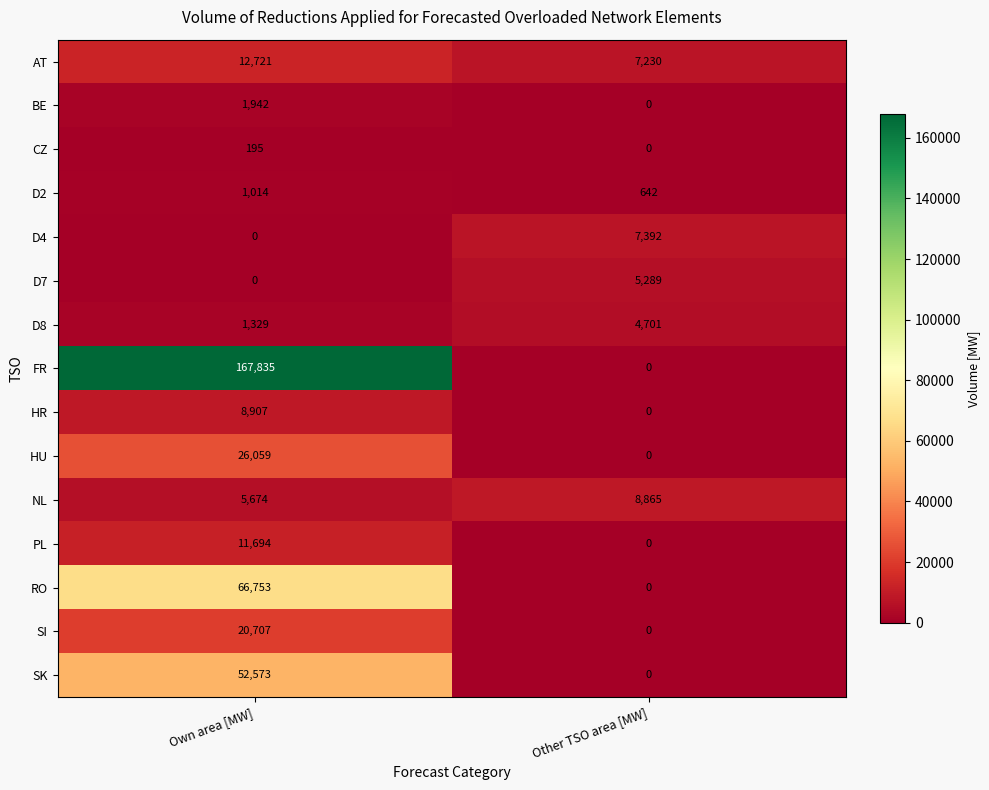

What is the spread (max minus min) of values at Other TSO area [MW]?

8865